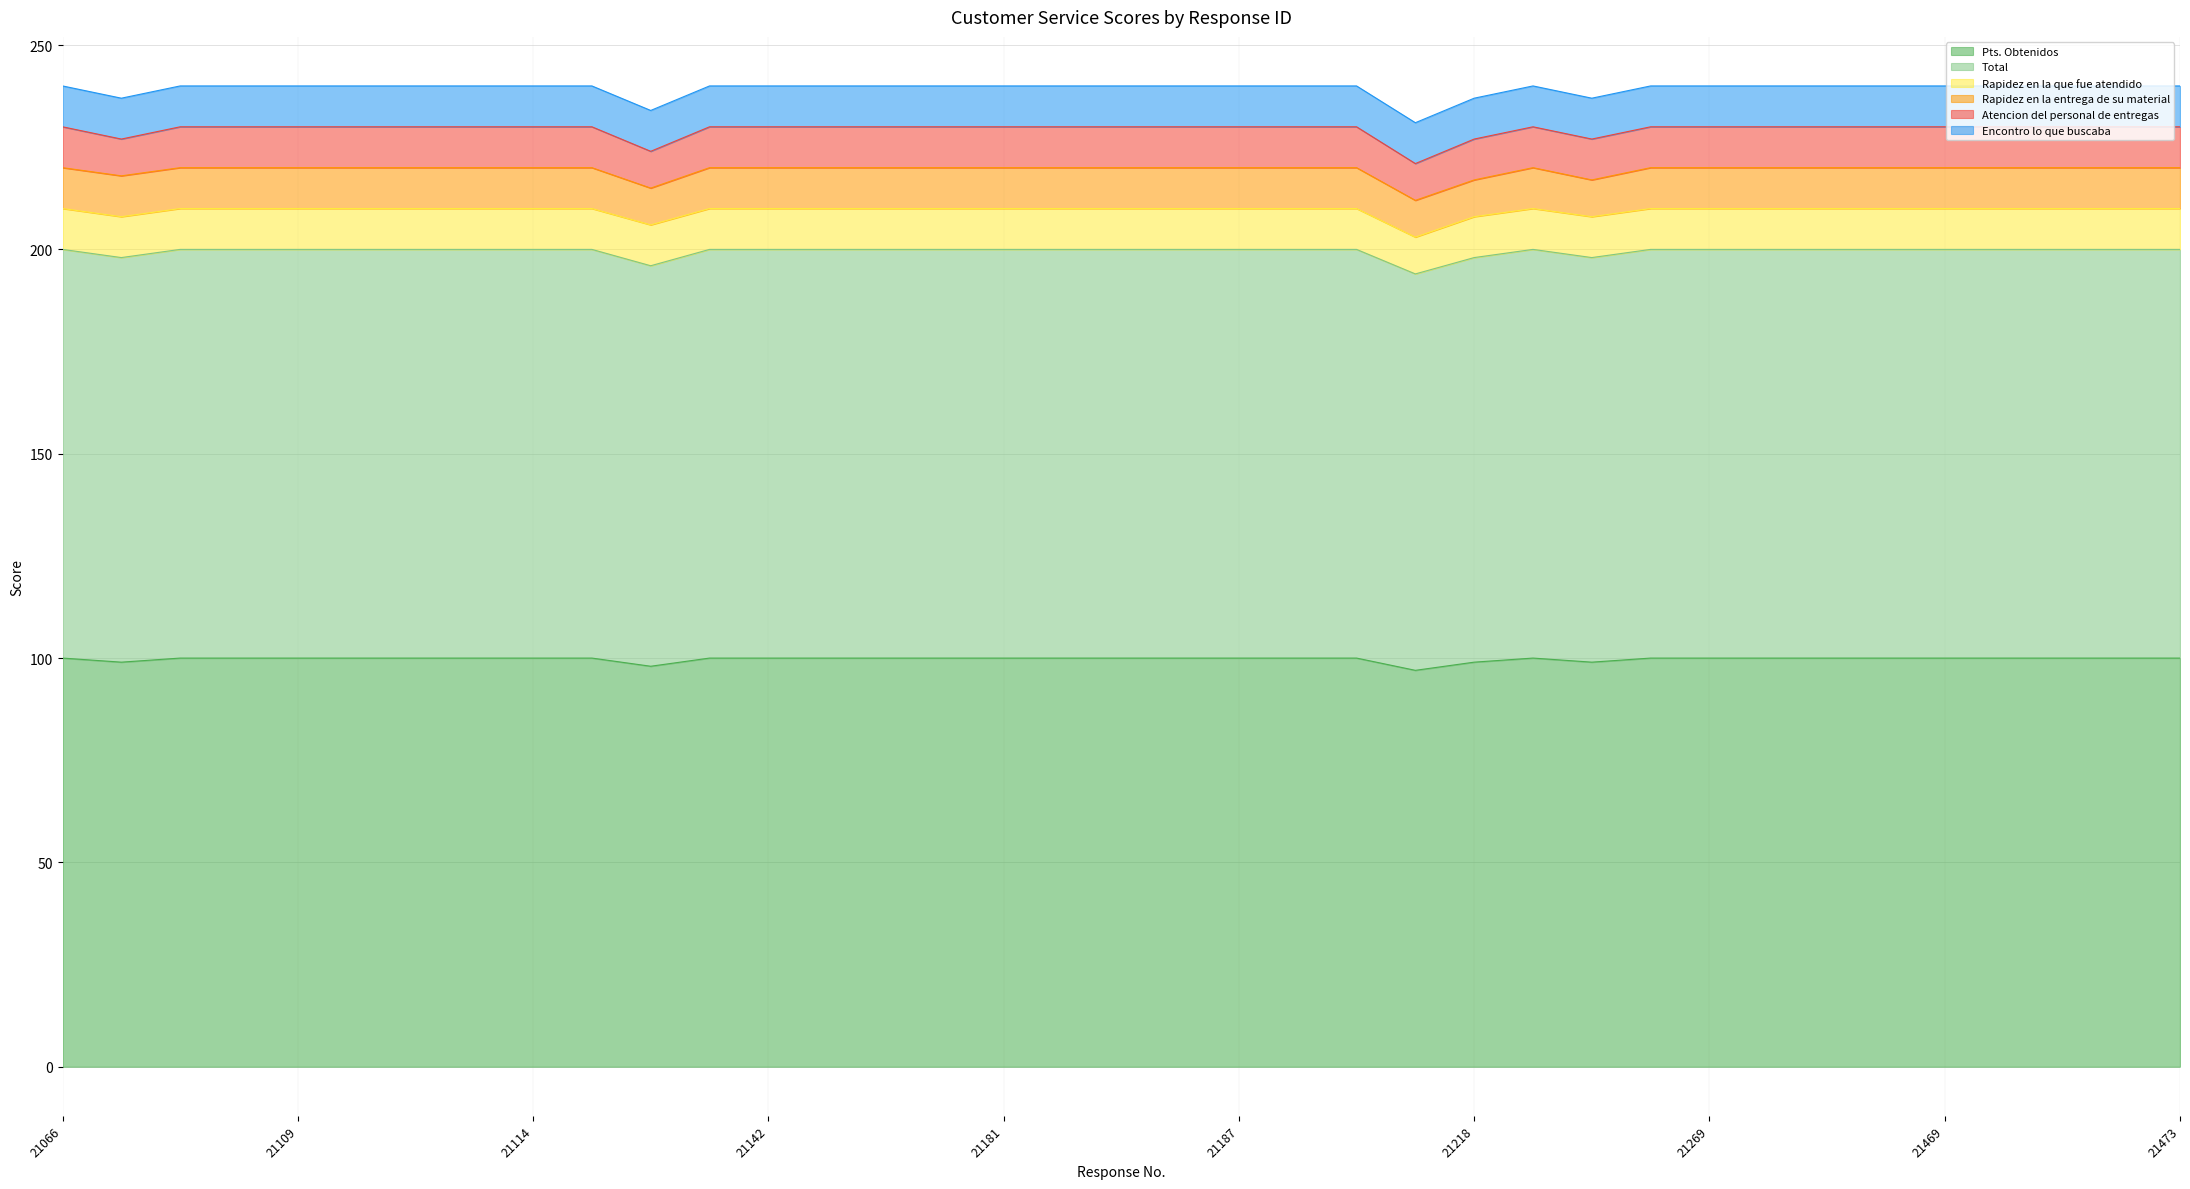

What is the total value across all series at 21111?

240